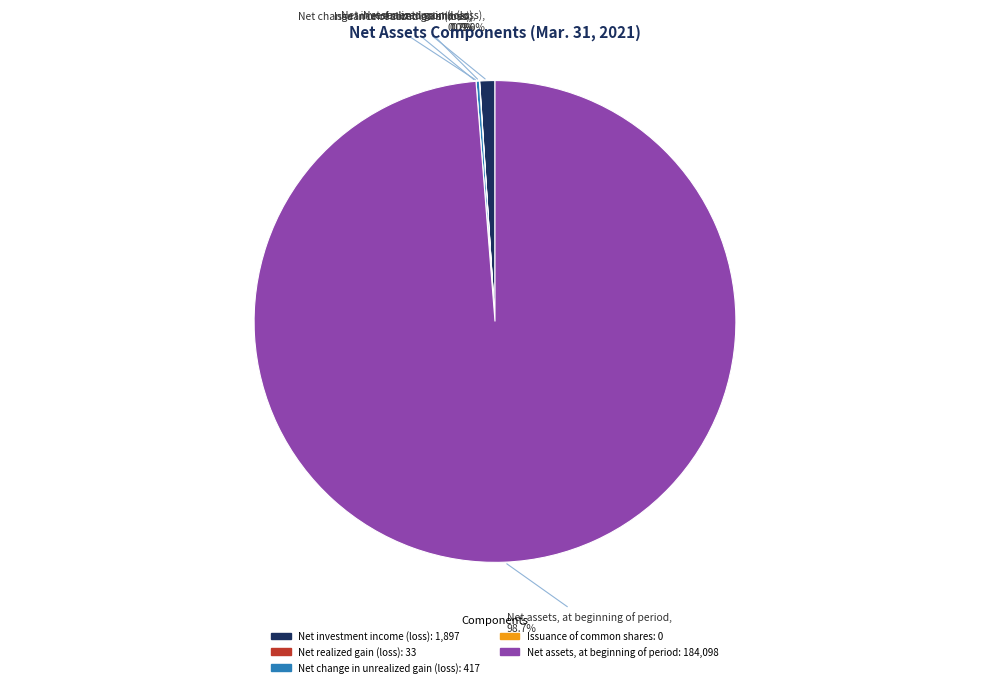

What is the change in value from Net investment income (loss) to Net change in unrealized gain (loss)?

-1480